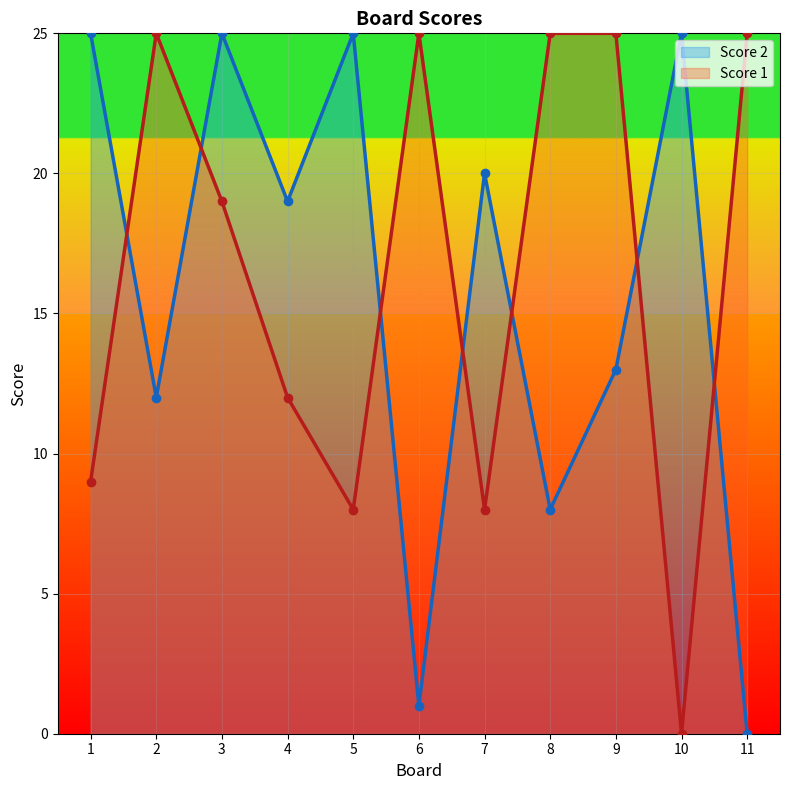

Where does the Score 2 series first go above 19?

1